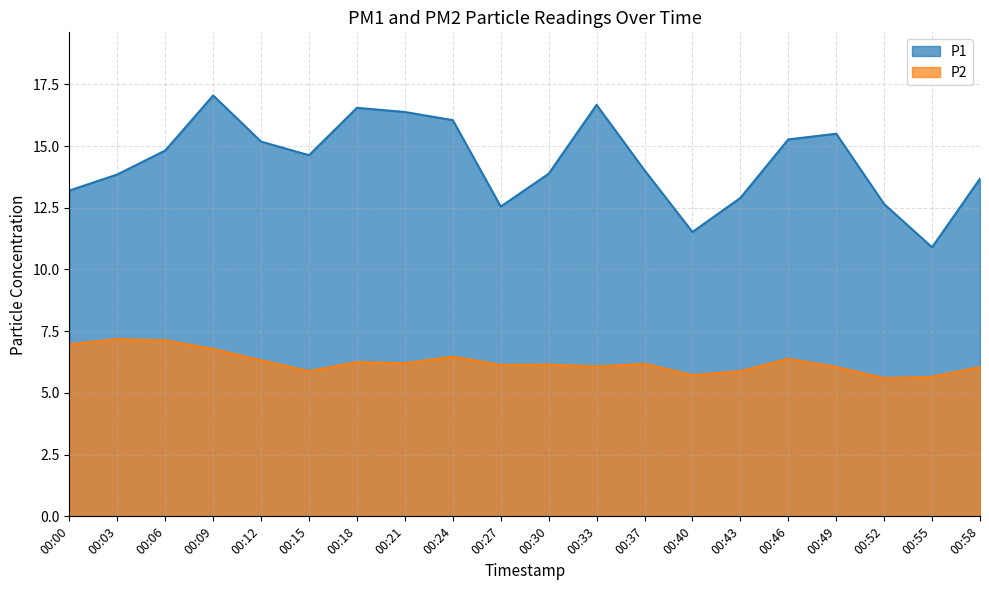

True or false: P1 and P2 intersect in this chart.

False